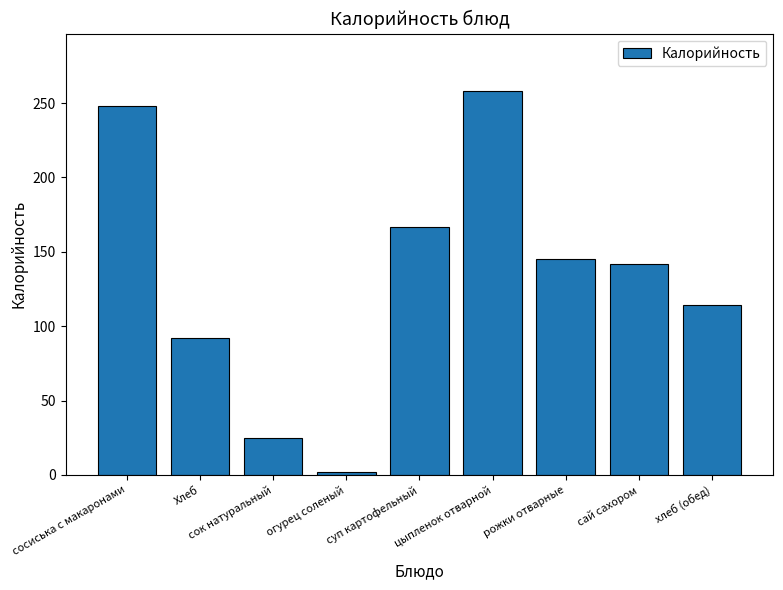

What is the difference between the values at хлеб (обед) and огурец соленый?

112.1